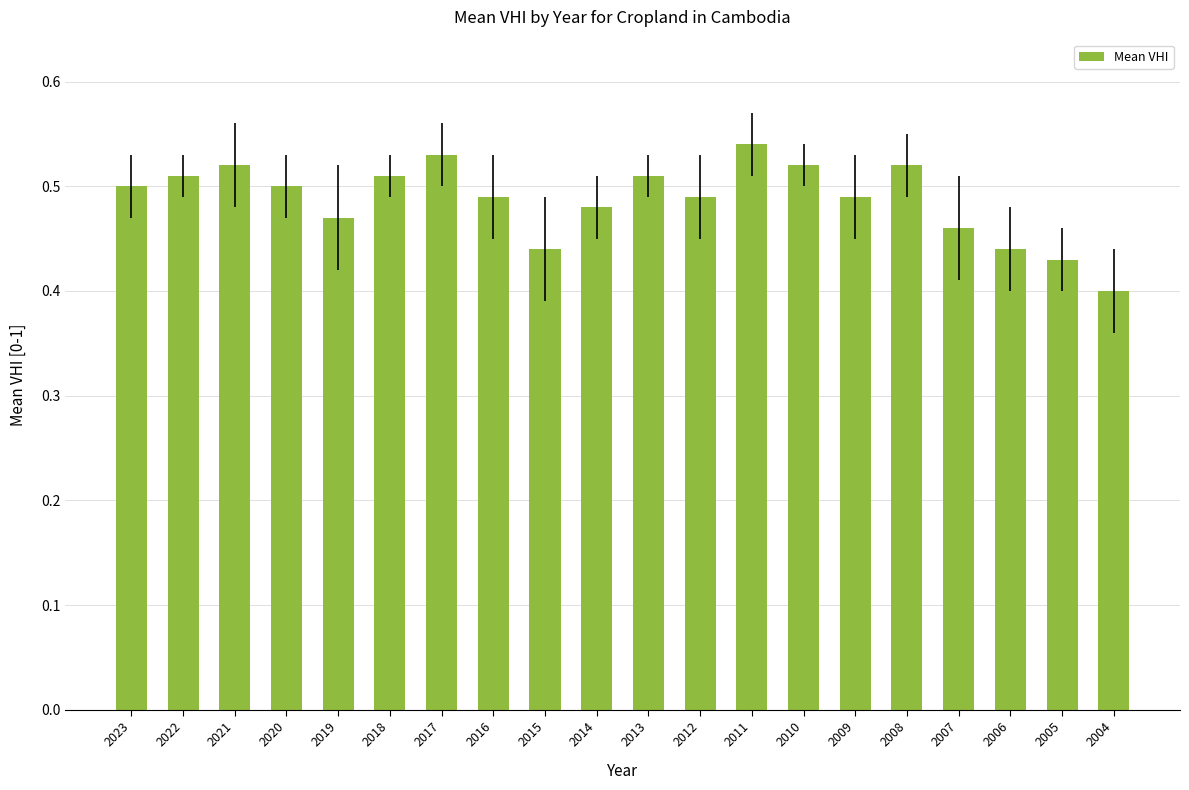

What is the sum of all values?

9.8